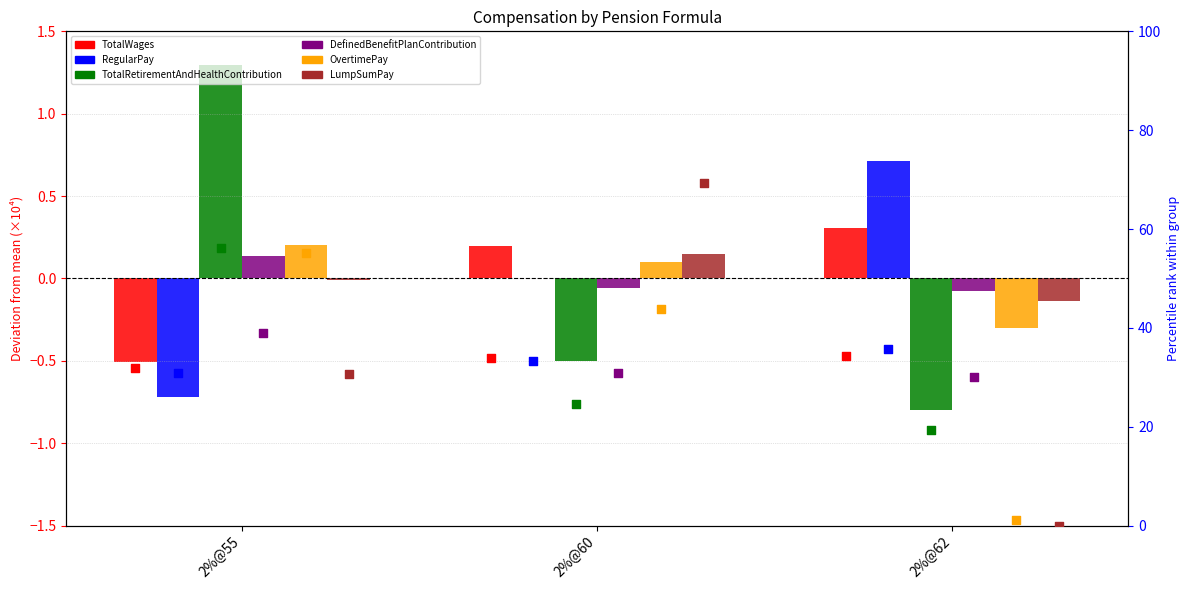

At which category is the sum across all series the highest?

2%@55